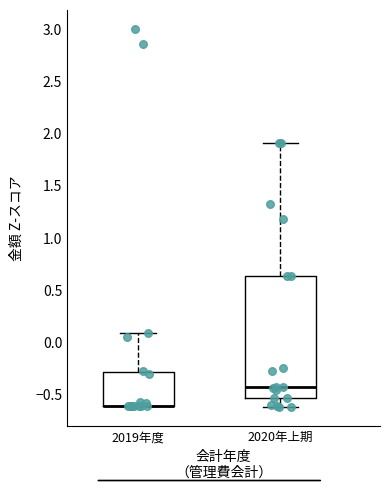

Reading left to right, read every box against the y-axis: the position of its median line, the range the box covers, and the ends of its whiskers. The values are not printed on the chart, so give them approximately, as read against the axis.

2019年度: median -0.60 (drawn on the box's lower edge), box -0.60 to -0.30, whiskers -0.60 to 0.10
2020年上期: median -0.40, box -0.55 to 0.65, whiskers -0.60 to 1.90